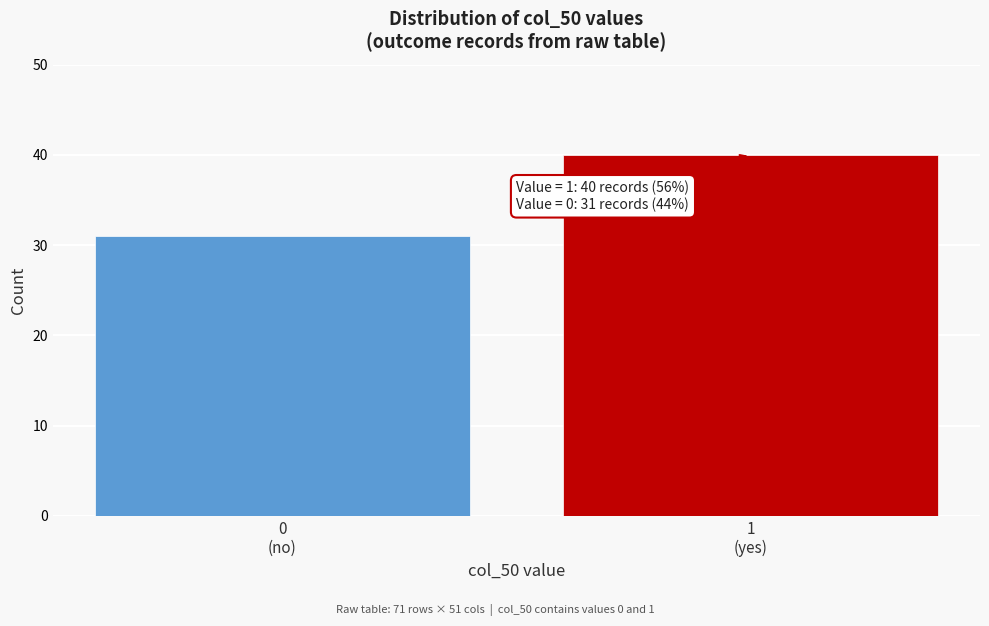

Reading left to right, what are all the values shown in this chart?

31	40